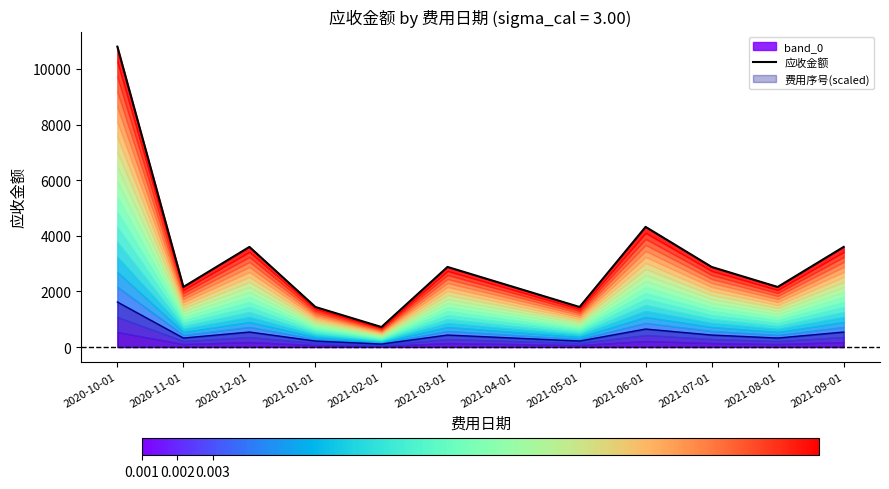

Reading left to right, list all the values displayed in this chart.

2020-10-01=10800	2020-11-01=2160	2020-12-01=3600	2021-01-01=1440	2021-02-01=720	2021-03-01=2880	2021-04-01=2160	2021-05-01=1440	2021-06-01=4320	2021-07-01=2880	2021-08-01=2160	2021-09-01=3600